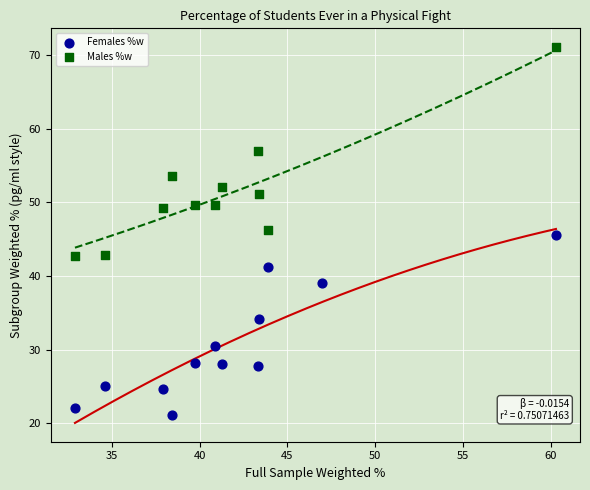

Which series contains the highest Y value?

Males %w